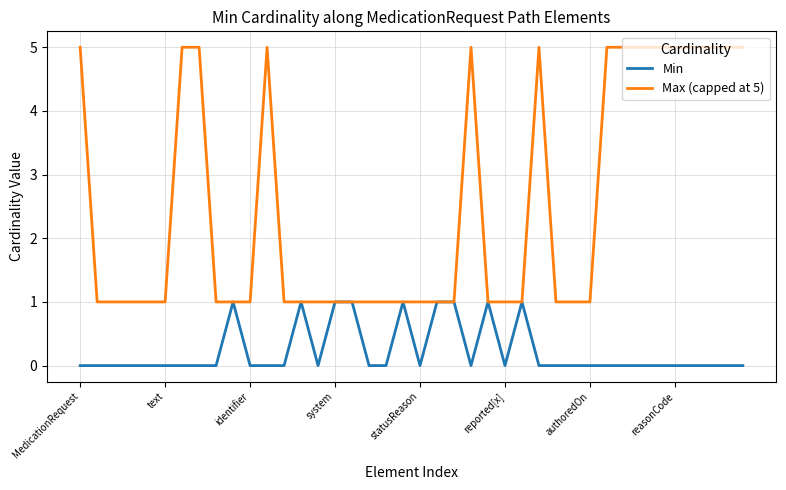

What is the greatest value displayed?

5